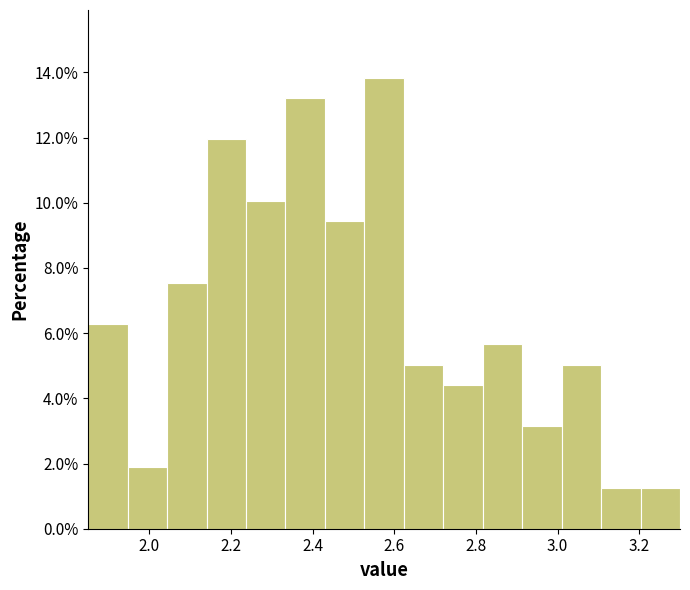

What is the height of the bar covering 2.44 to 2.52 on the x-axis? Neither the bar edges nor the heights are printed on the chart, so give them approximately, as read against the axes.

9.4